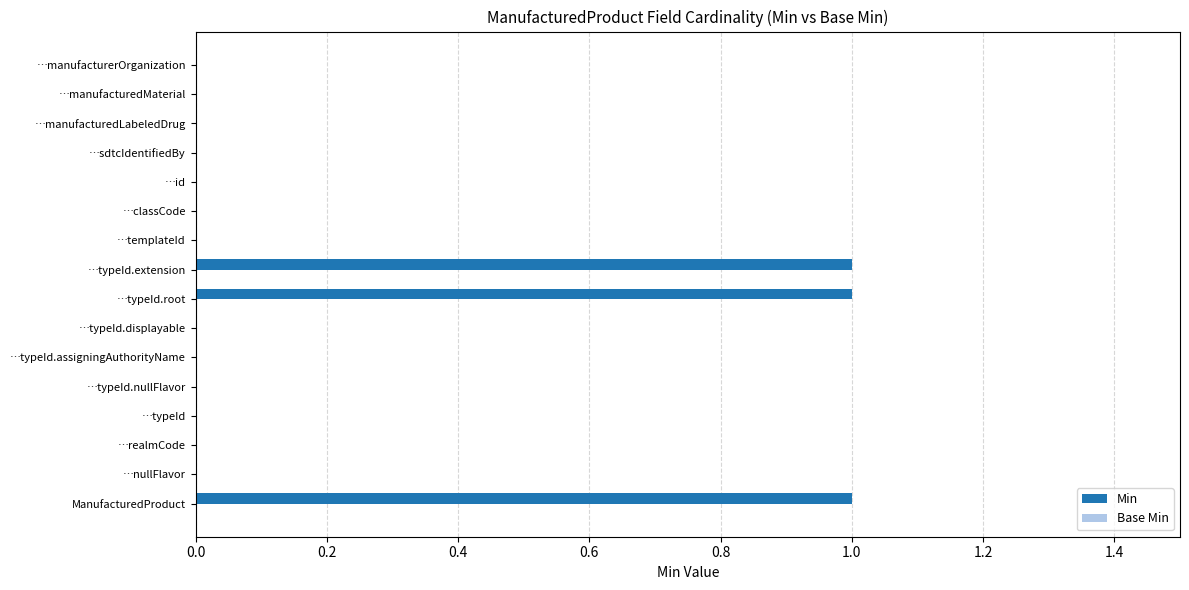

The value at ManufacturedProduct is 2. True or false?

False